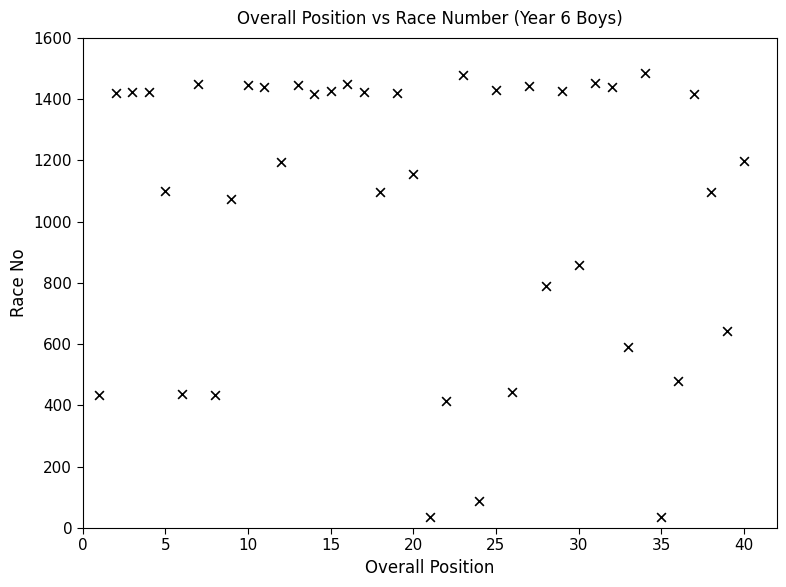

What Y value in the scatter plot is closest to 760?

790